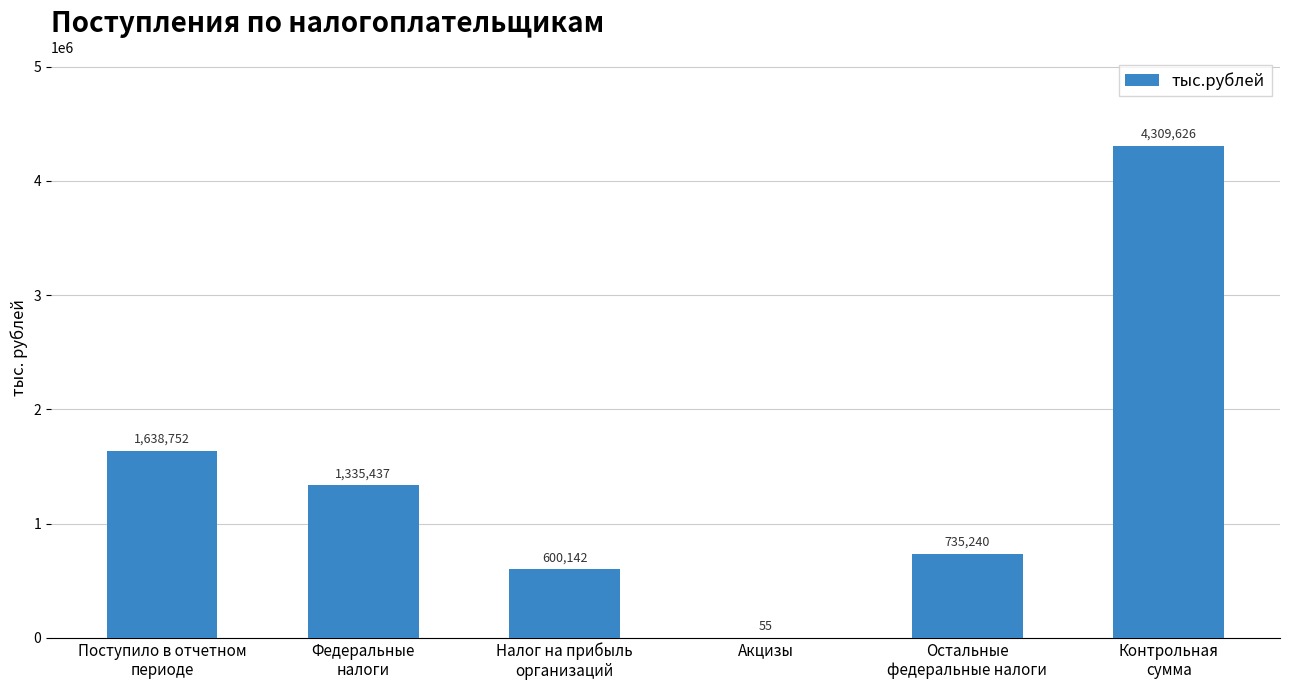

Count the number of categories in the chart.

6